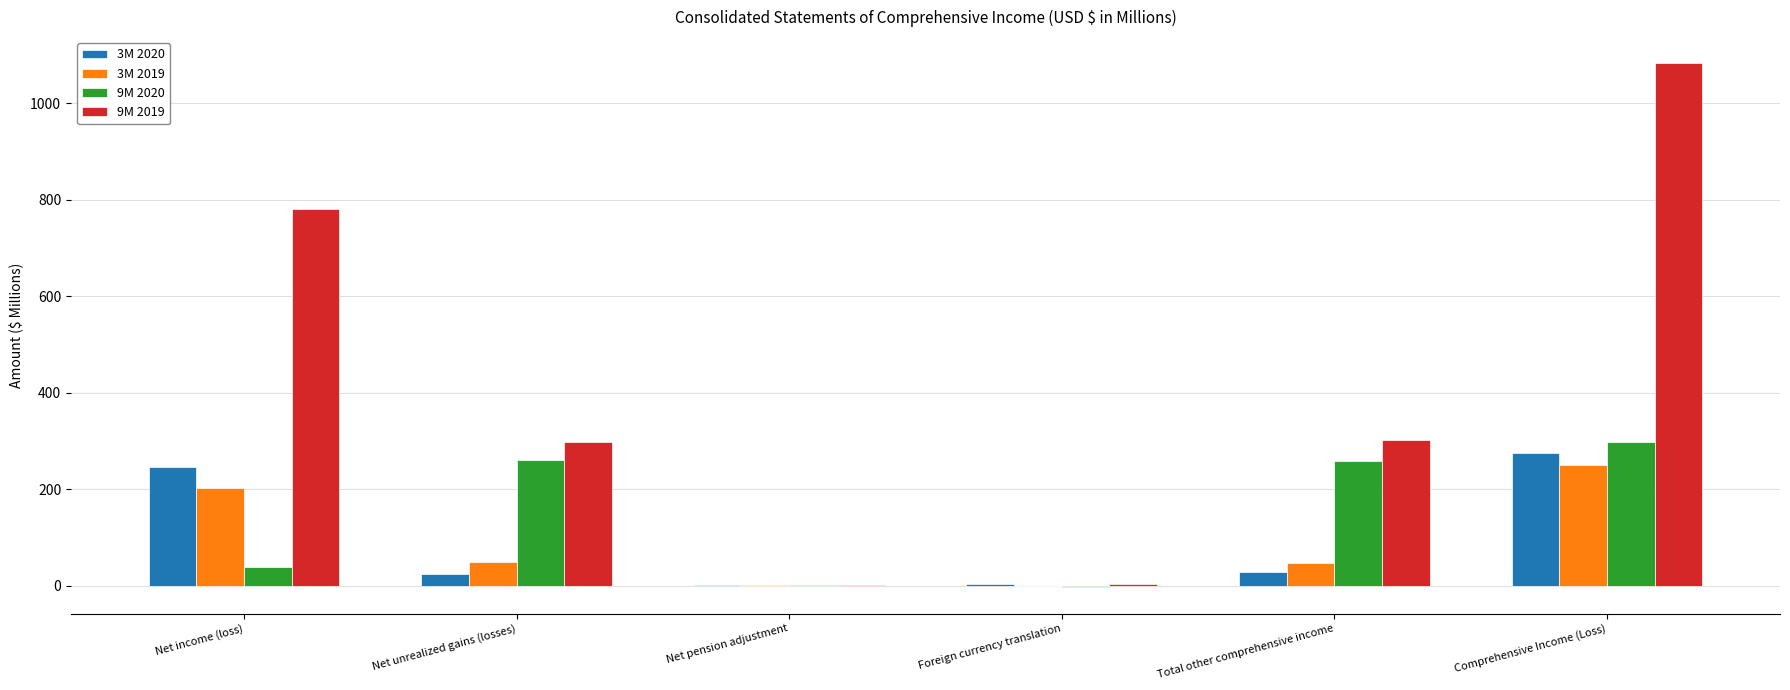

What is the difference between the 3M 2019 values at Net pension adjustment and Foreign currency translation?

2.4